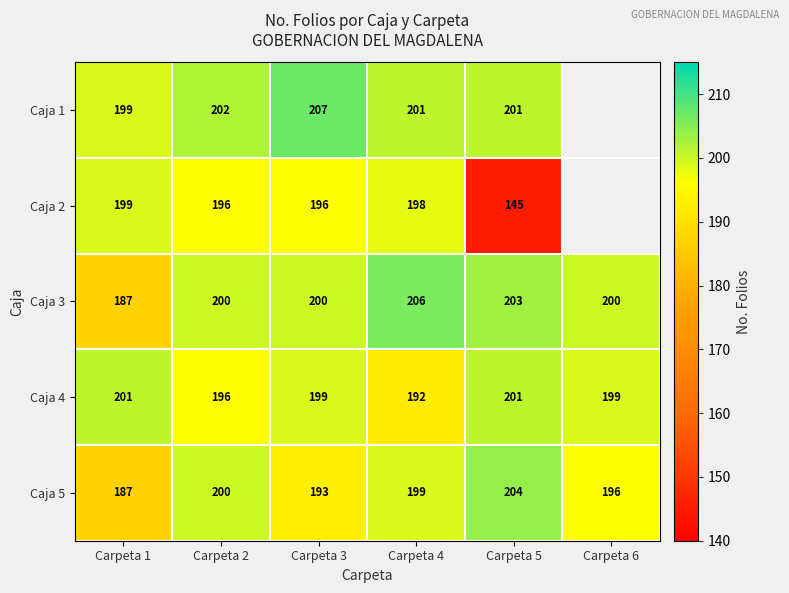

At which label does Caja 5 reach its minimum?

Carpeta 1